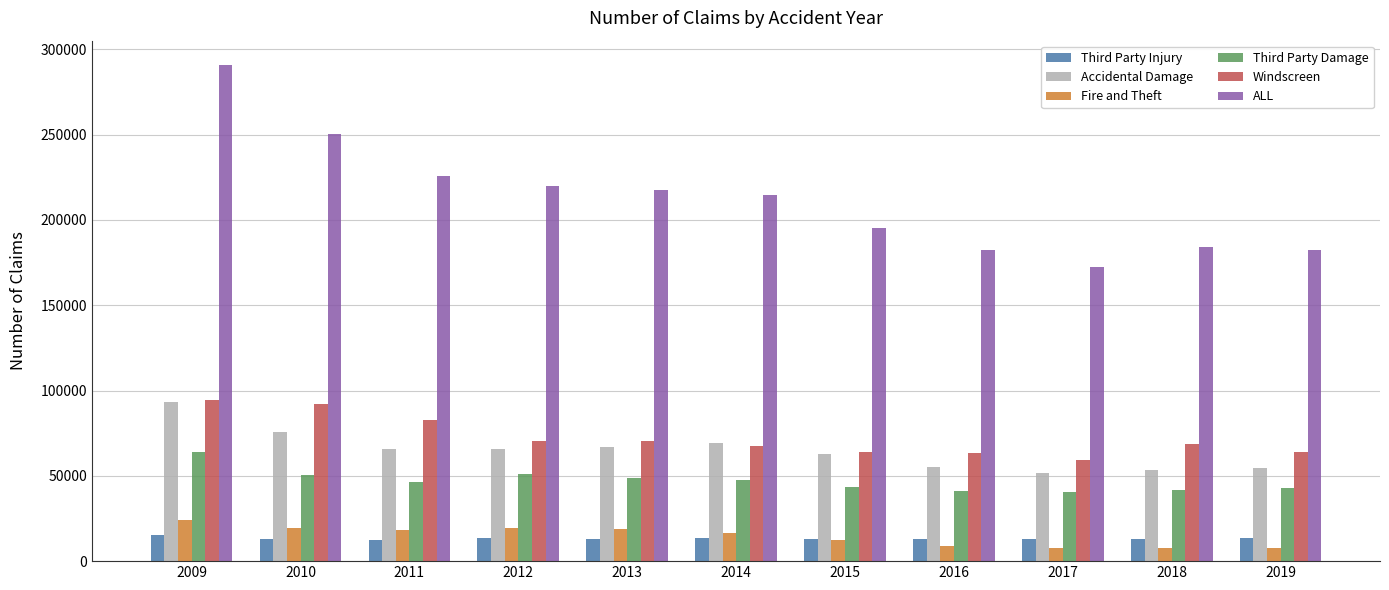

What is the smallest value displayed?

7666.8